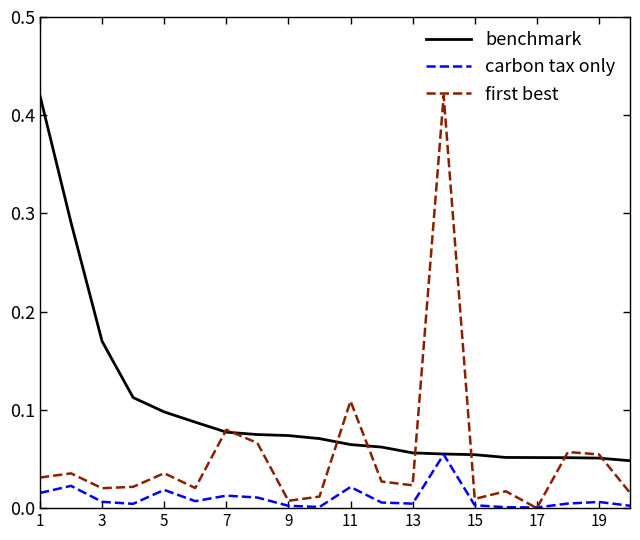

Which series has the largest range (max minus min)?

first best